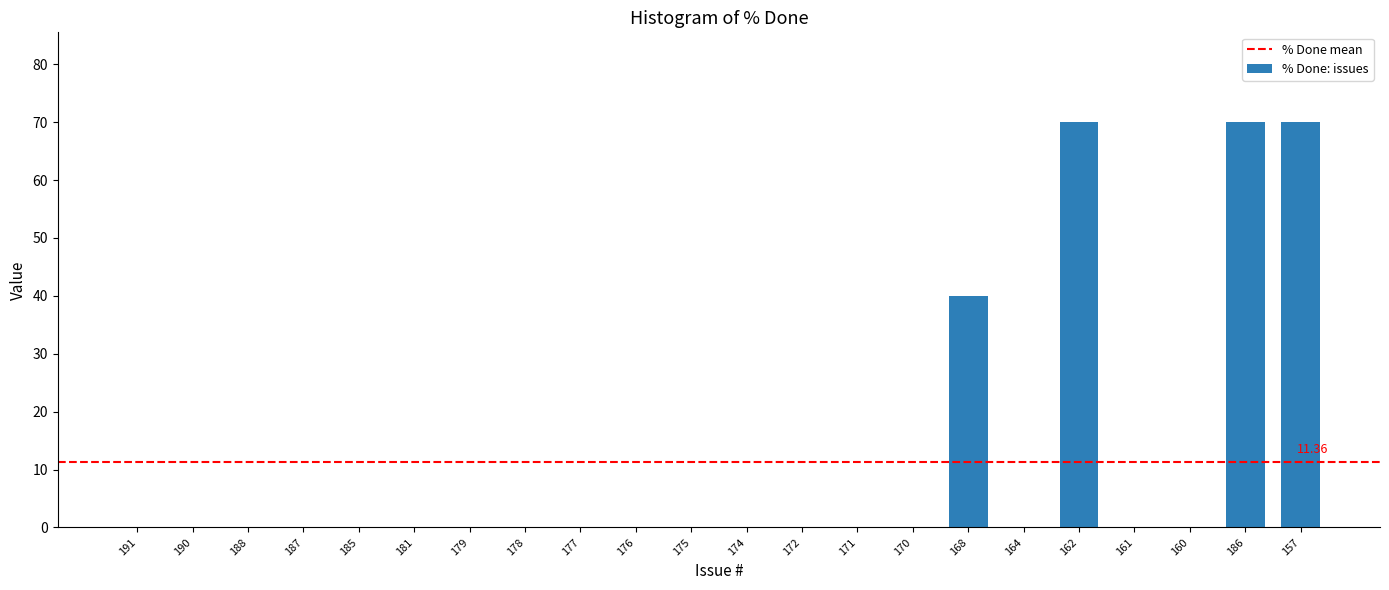

What is the change in value from 188 to 157?

+70